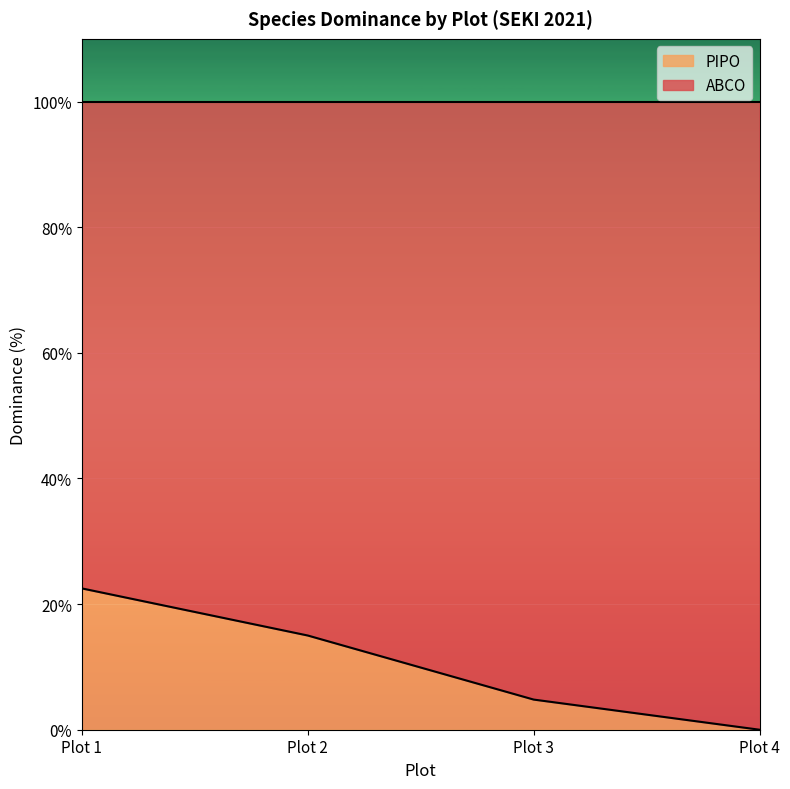

Reading right to left, transcribe all the data shown in this chart.

Plot 4=0.0	Plot 3=4.8	Plot 2=15.0	Plot 1=22.5